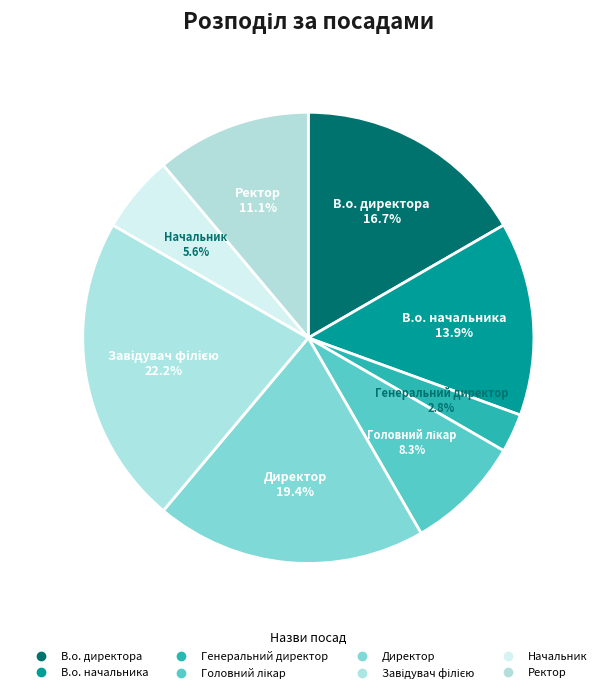

Combined, what portion of the pie is В.о. директора and Завідувач філією?

38.9%